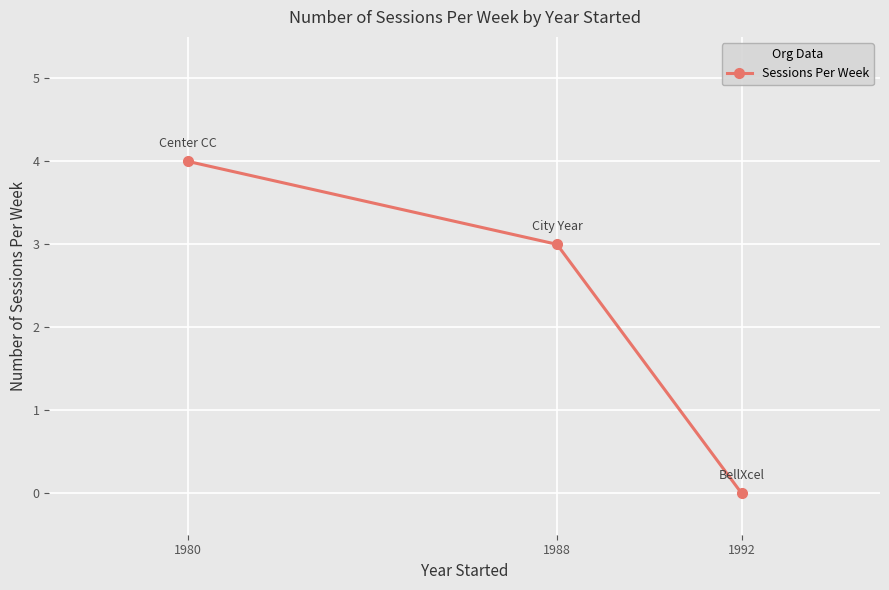

Reading left to right, list all the values displayed in this chart.

1980=4	1988=3	1992=0